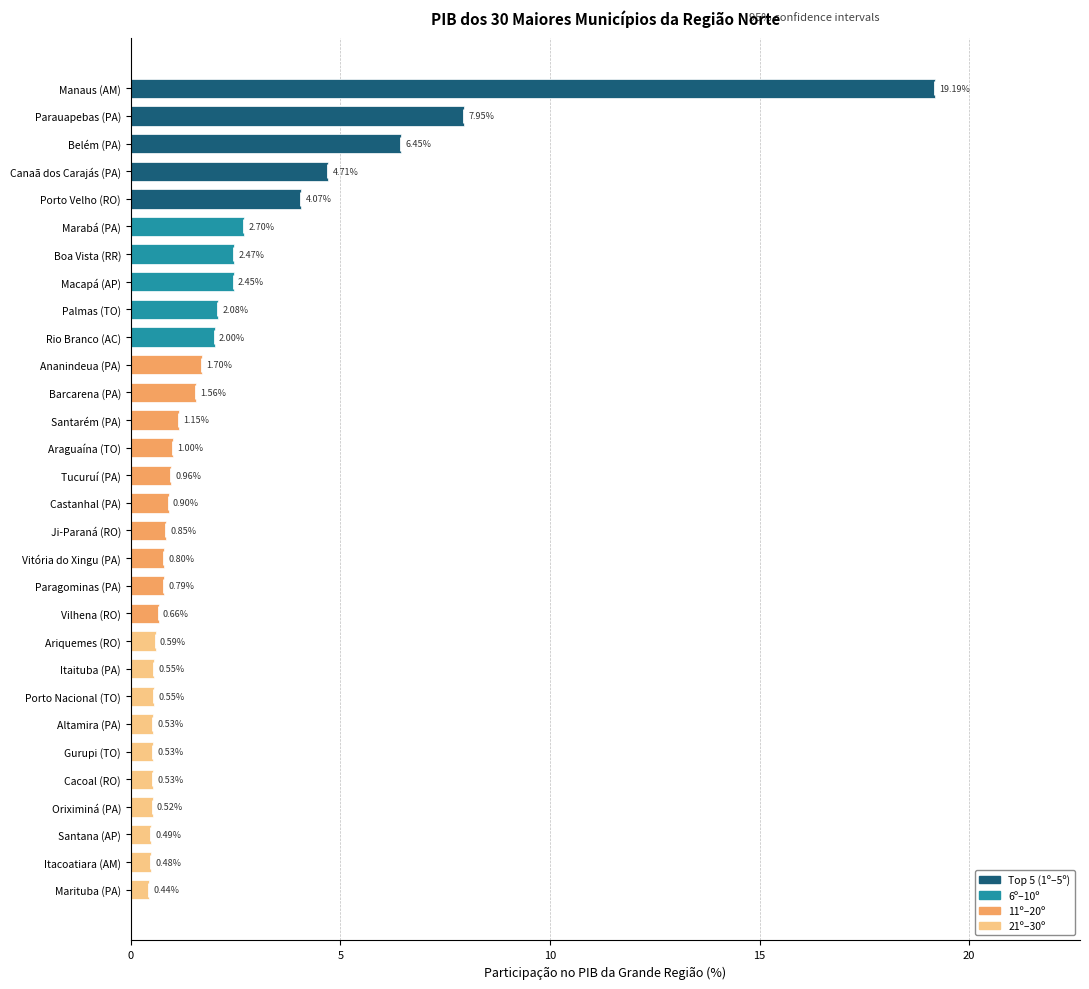

Where is the data nearest to the value 9?

Parauapebas (PA)